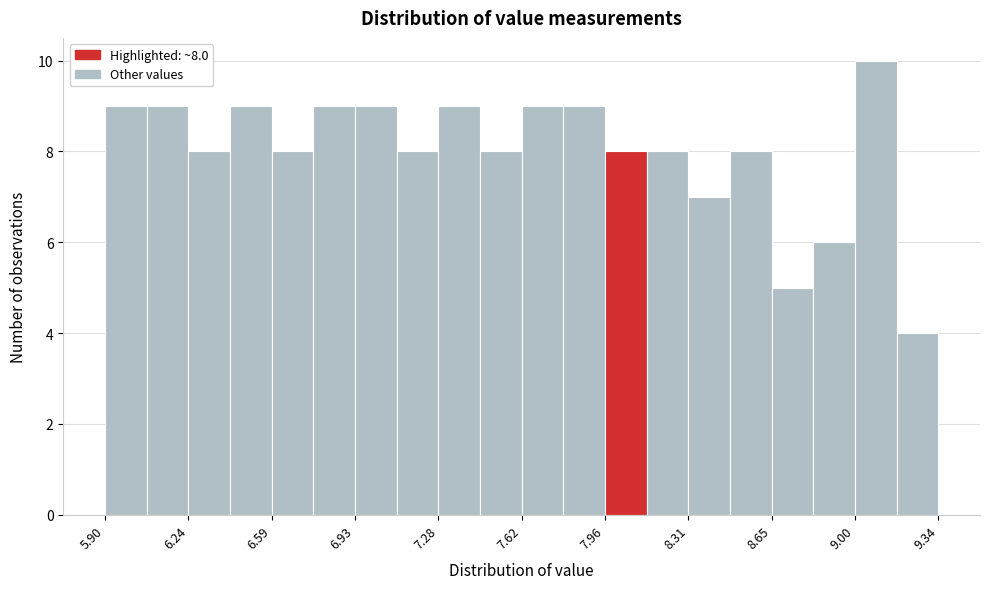

Read against the x-axis, roughly where is the centre of the tallest bar?

9.10